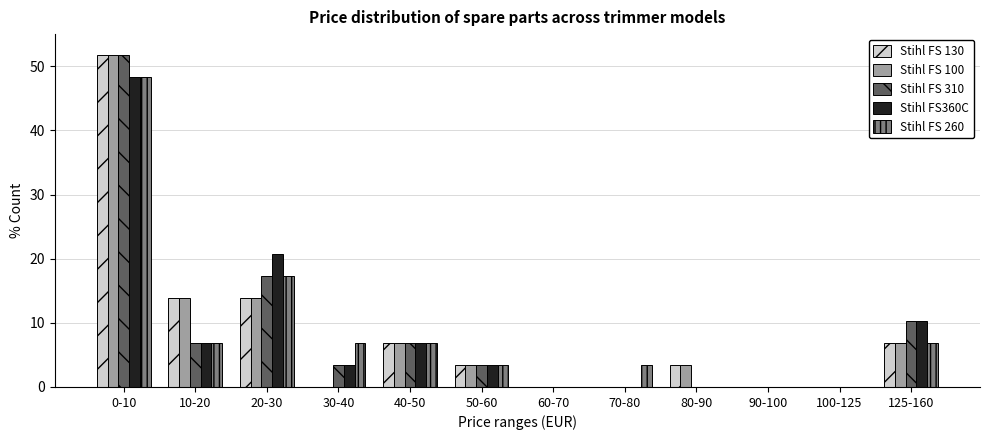

What is the sum of the Stihl FS360C values at 40-50 and 125-160?

17.2